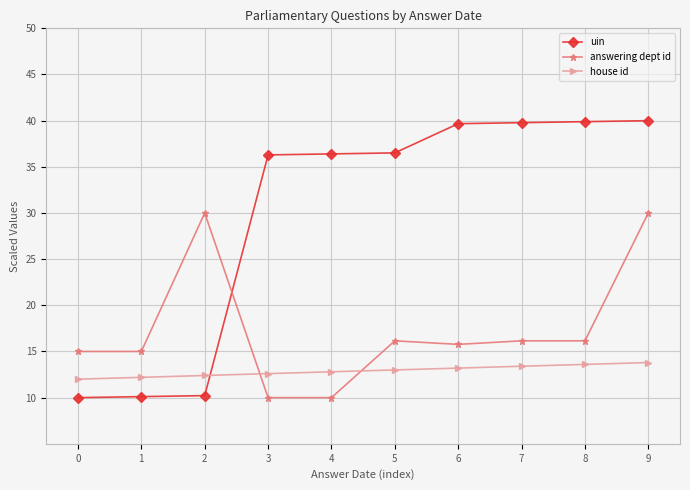

What is the difference between the answering dept id values at 9 and 5?

13.8